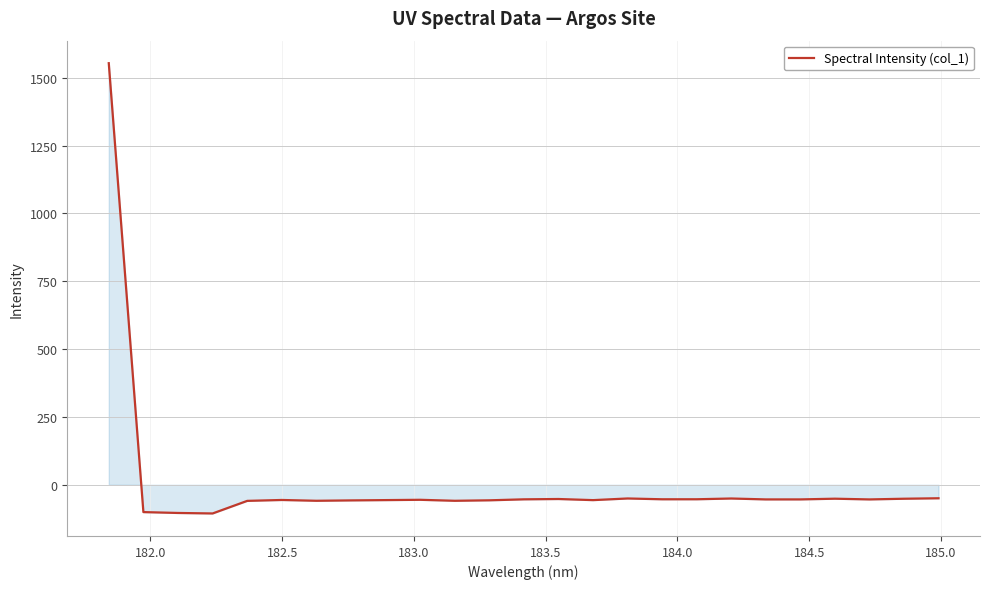

What is the difference between the maximum and minimum values?

1659.7